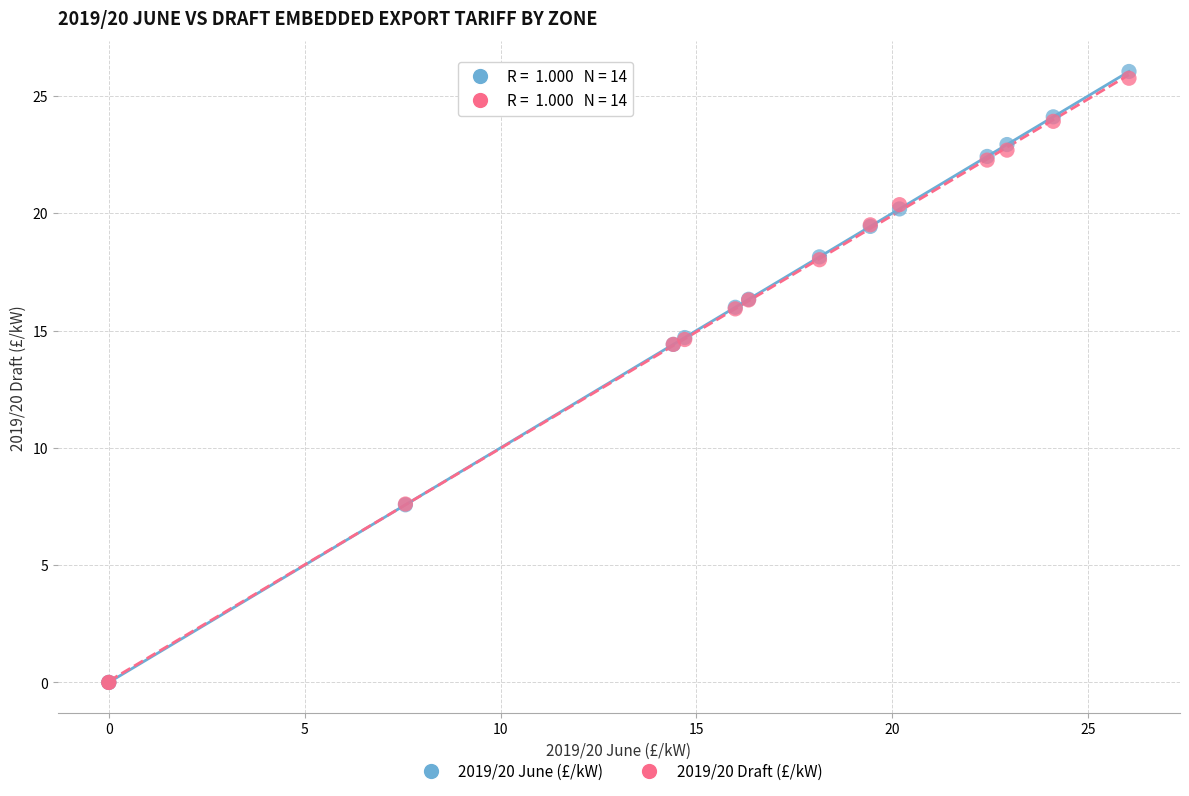

What are all the series names shown in the legend?

2019/20 June (£/kW), 2019/20 Draft (£/kW)